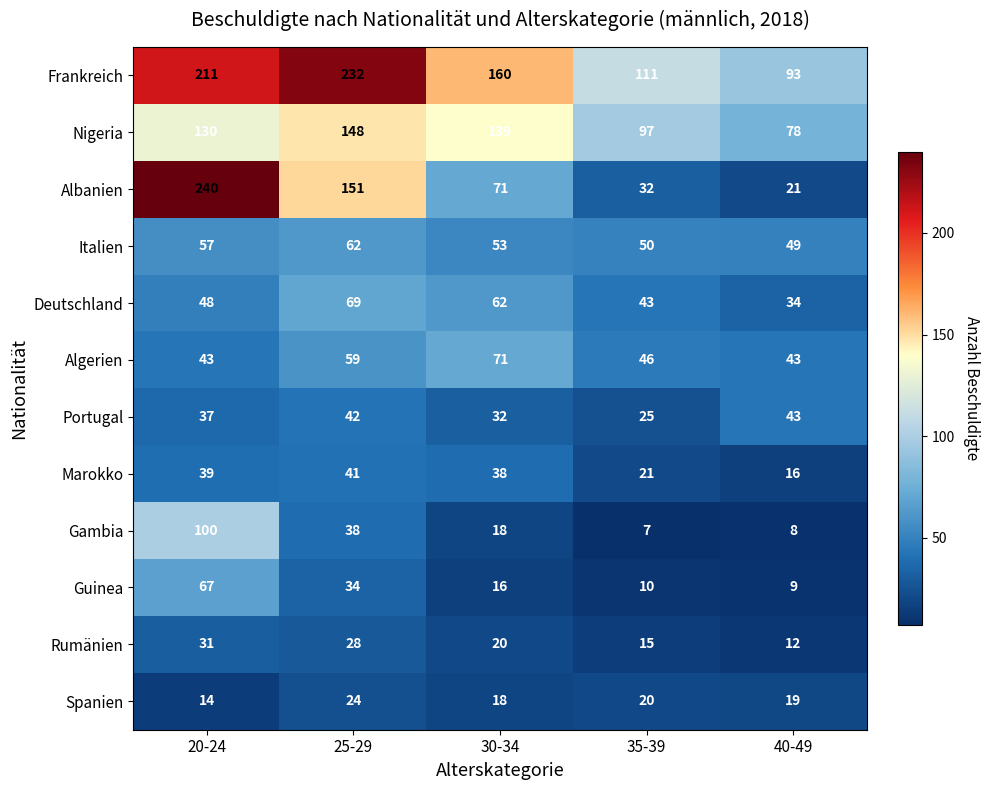

How many data points in Italien are less than 53?

2